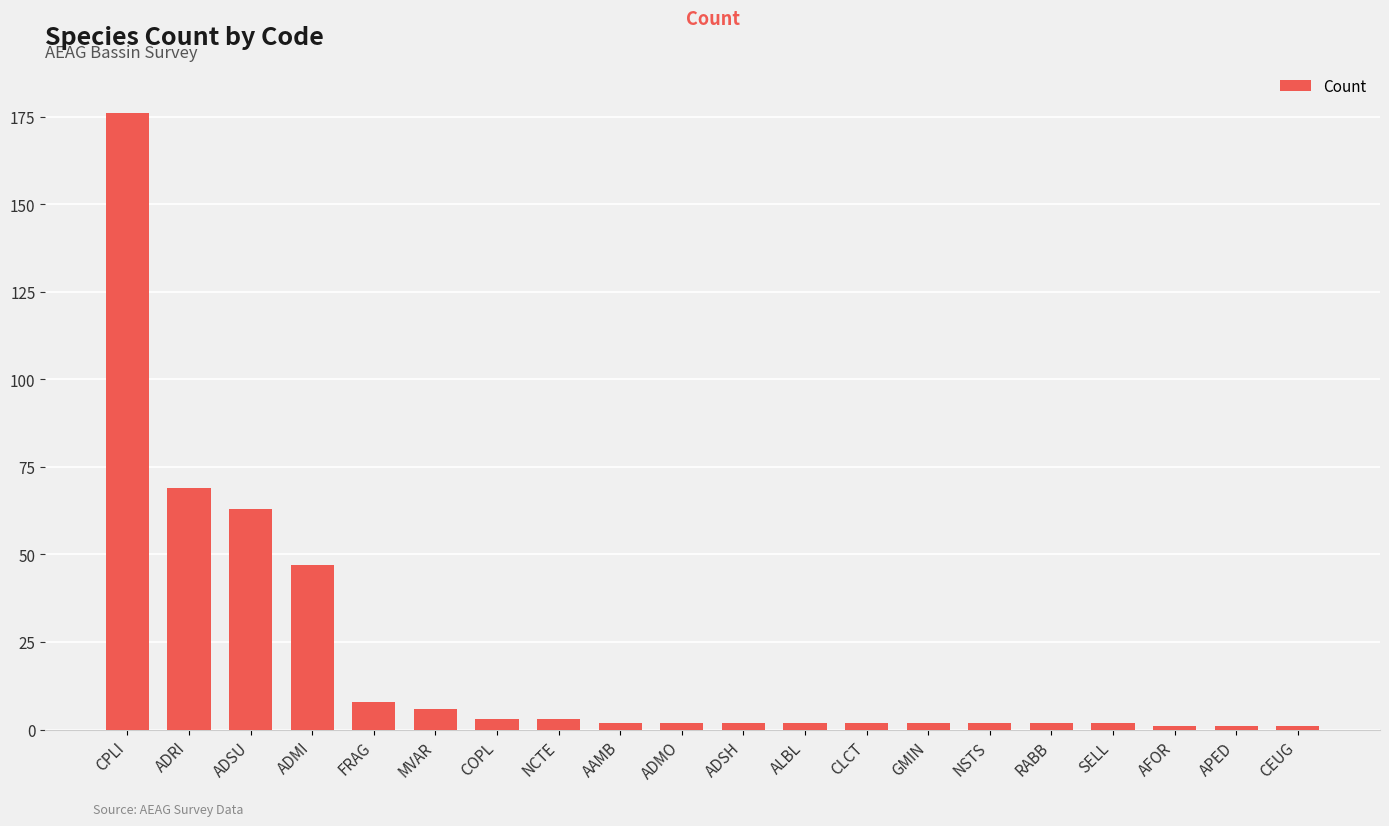

What is the change in value from COPL to CEUG?

-2